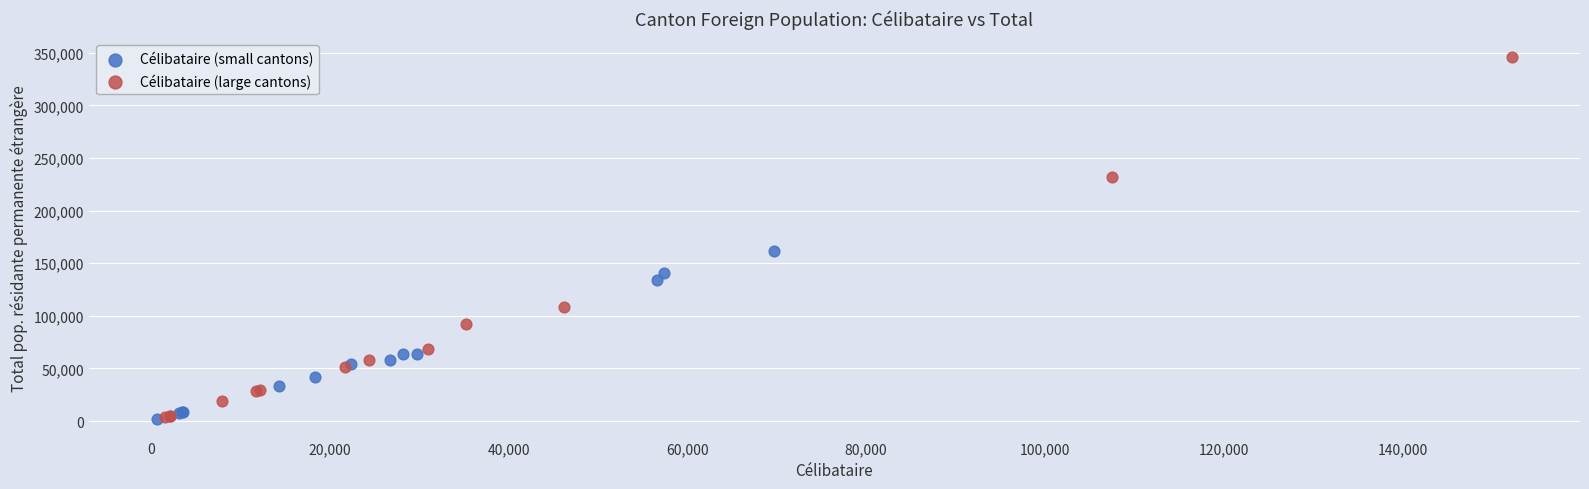

Which series has the widest spread of Y values?

Célibataire (large cantons)